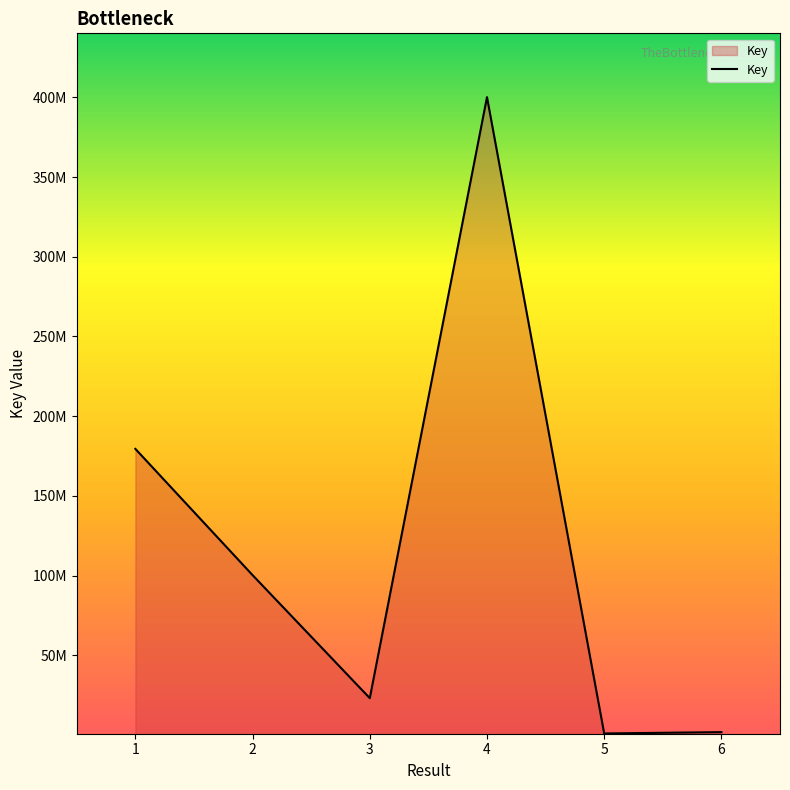

Reading left to right, extract all data points from this chart.

179509239	100343235	23195470	400094893	1061681	1904514